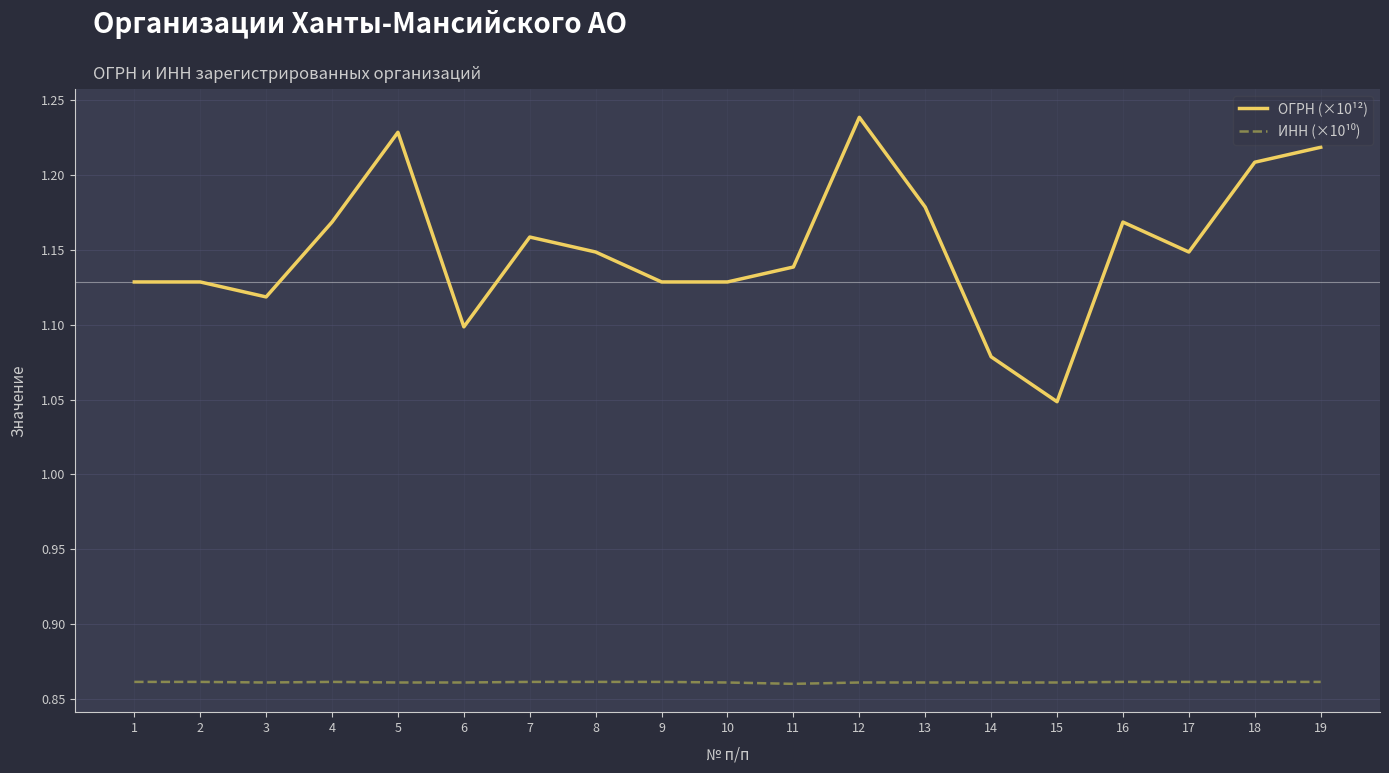

At how many categories does at least one series exceed 1?

19